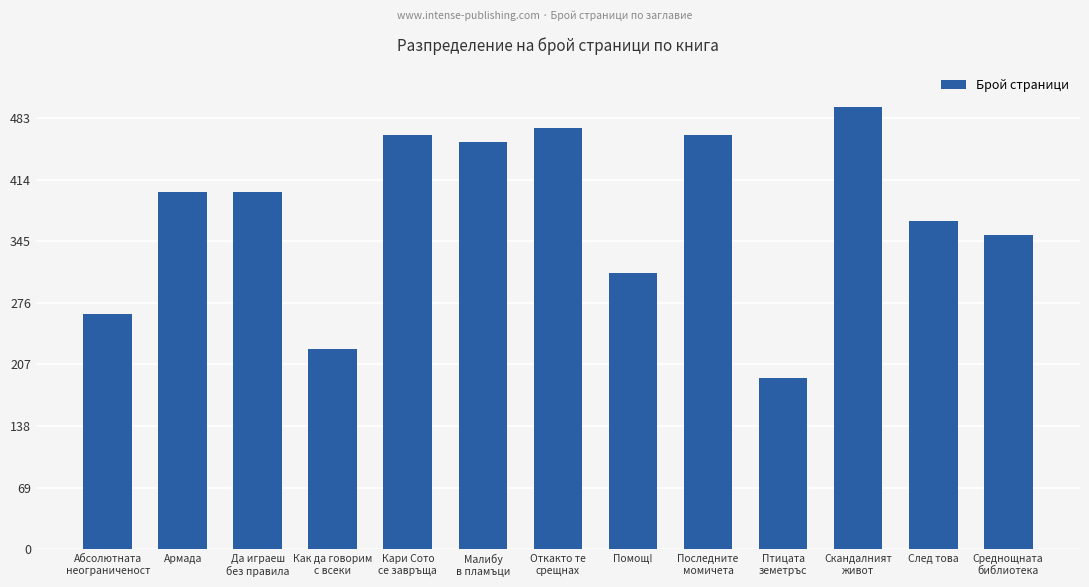

Does the chart contain stacked bars?

No